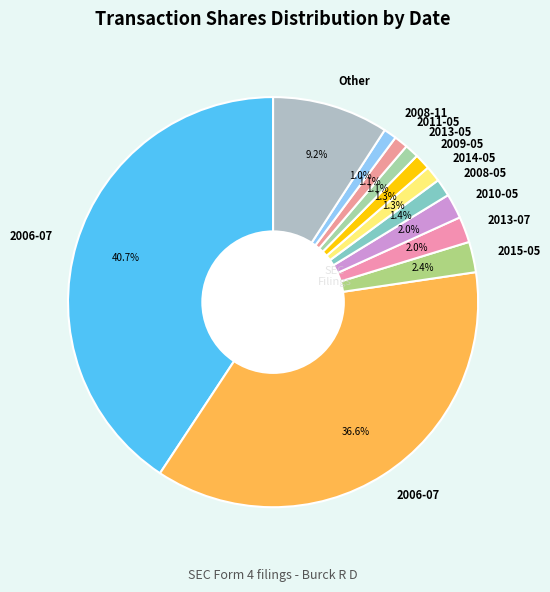

How many segments does this pie chart have?

12